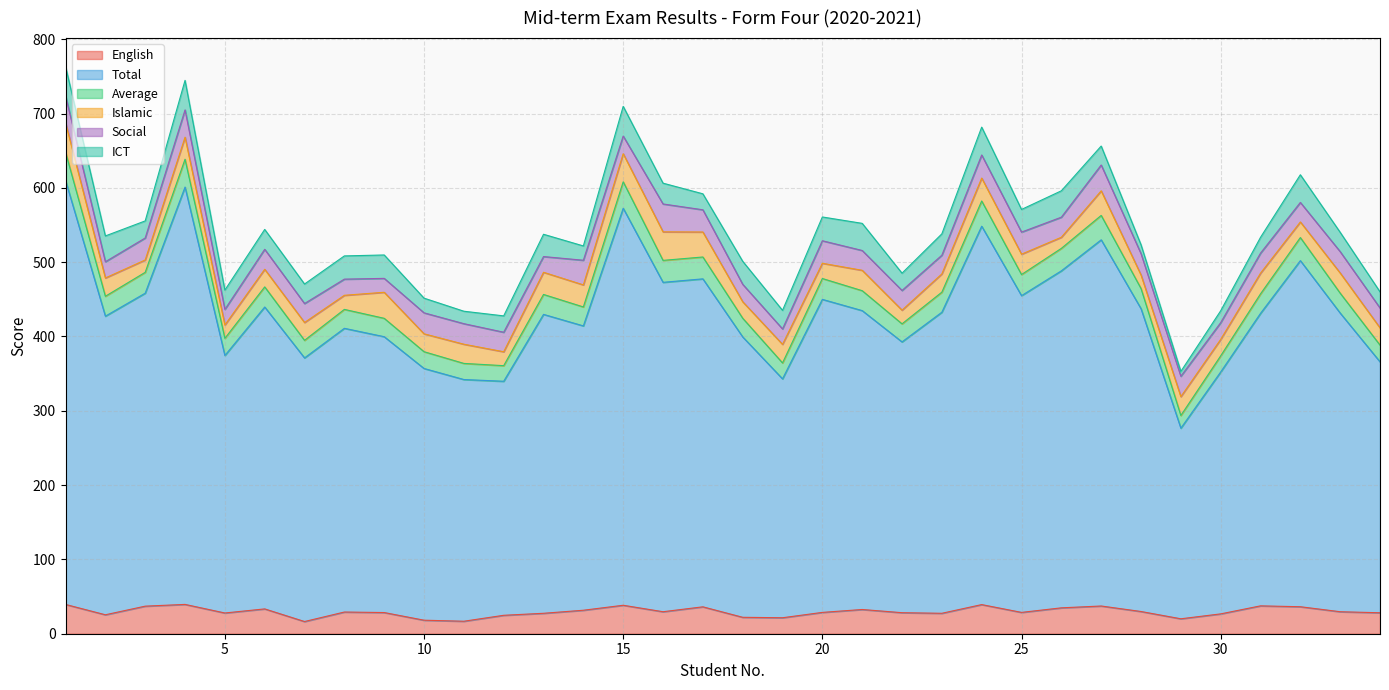

Which category has the highest value across all series?

1